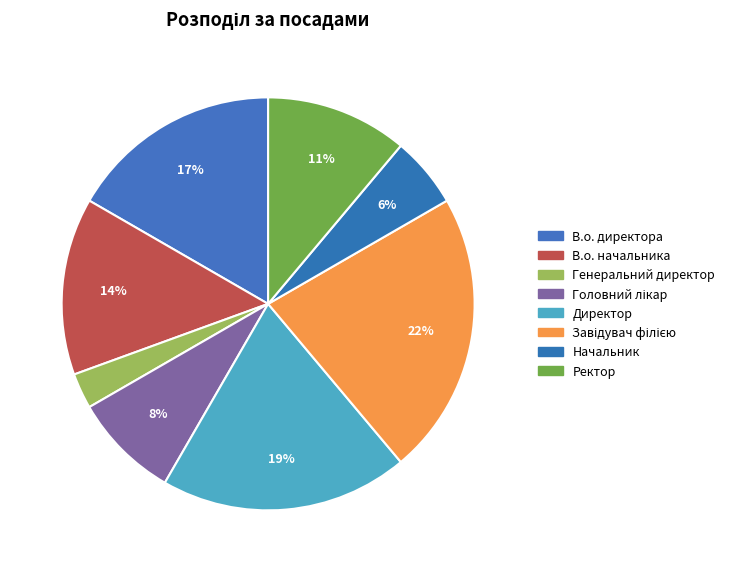

Does any single category account for the majority?

No